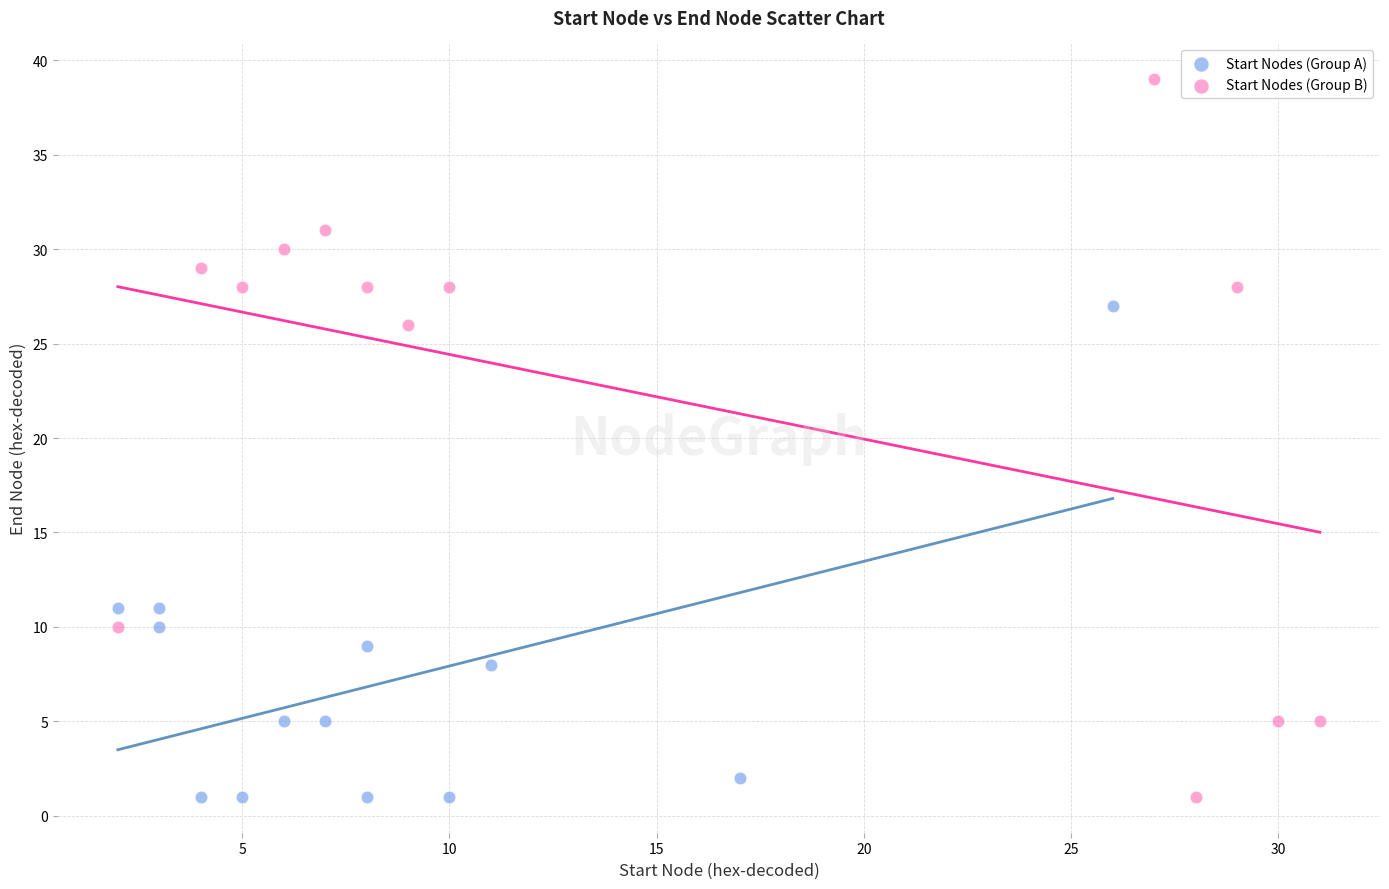

Which series has the widest spread of Y values?

Start Nodes (Group B)